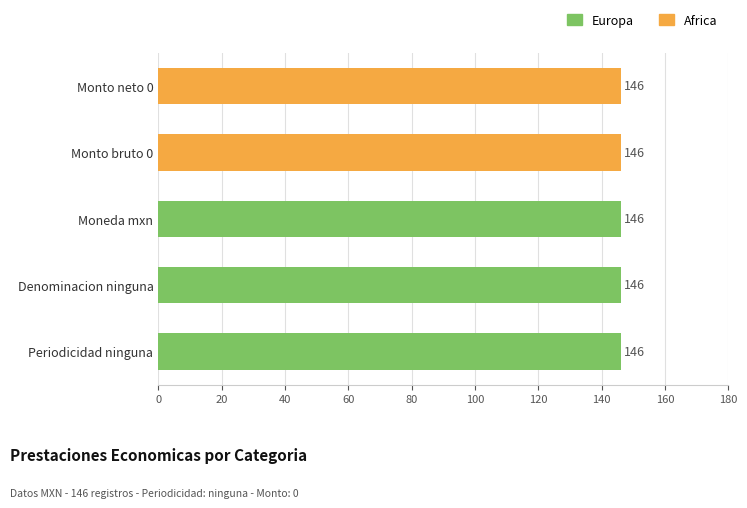

What are all the series names shown in the legend?

Europa, Africa